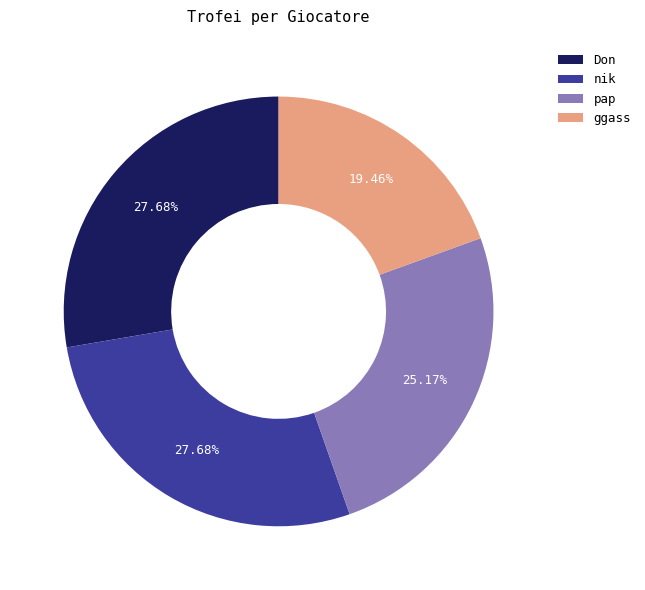

How many segments does this pie chart have?

4